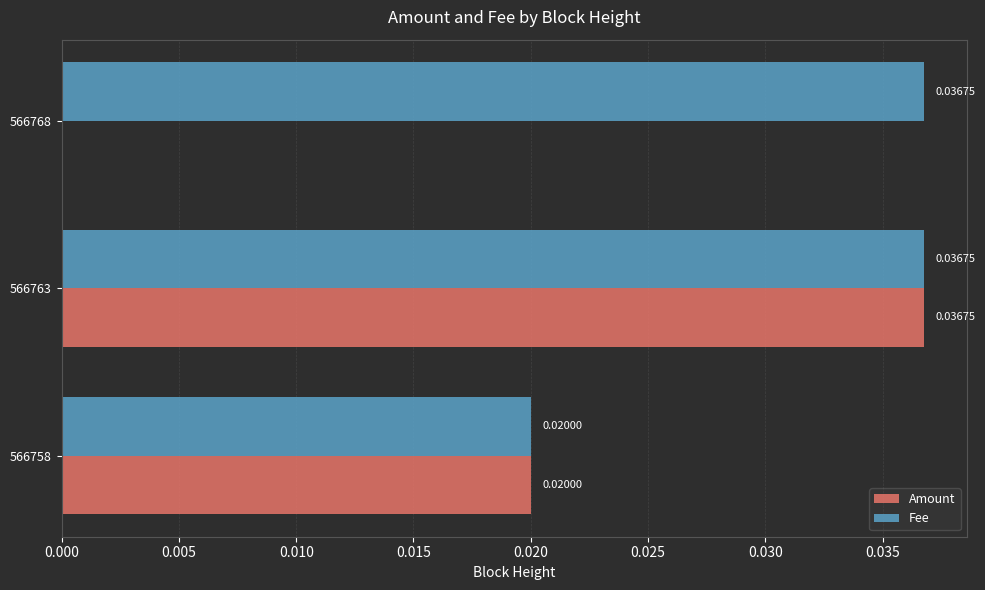

Which series has the largest total across all categories?

Fee